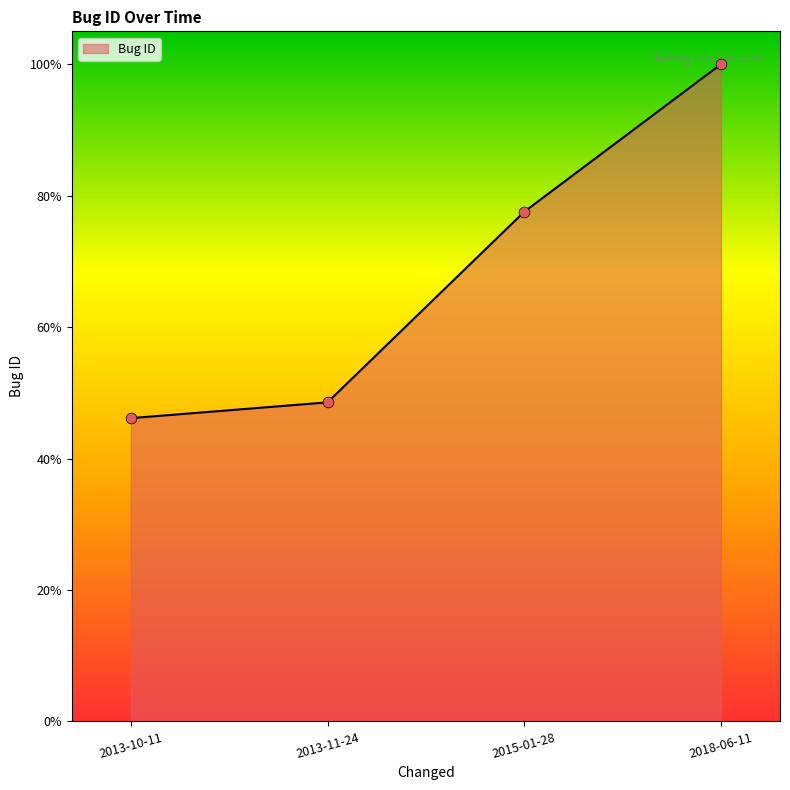

Is this an area chart (filled region under the line)?

Yes